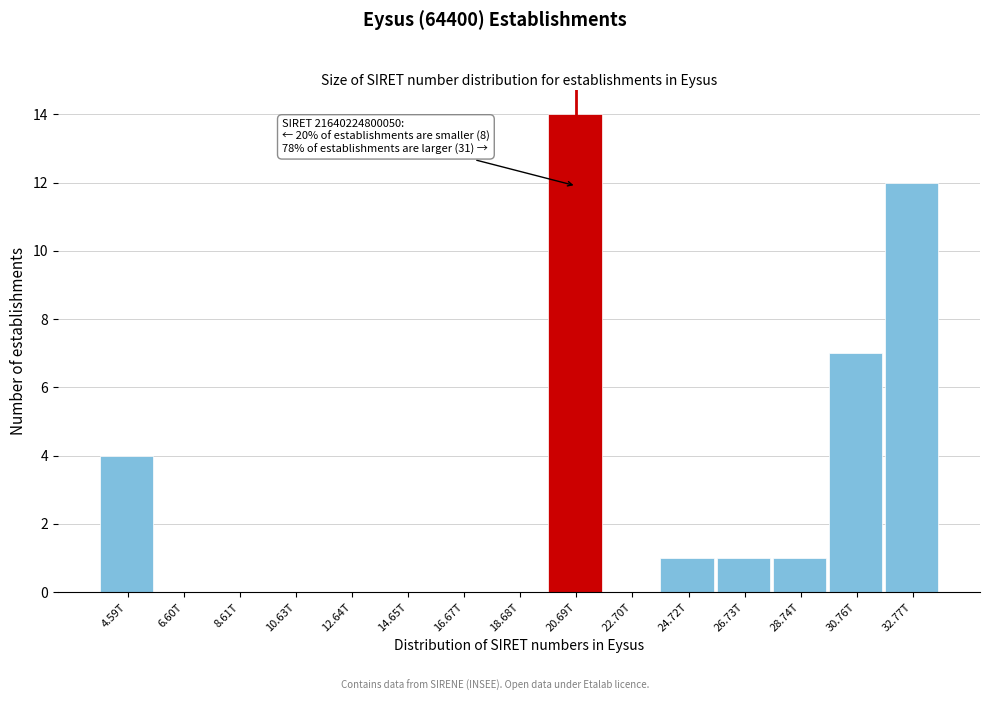

Reading right to left, what are all the values shown in this chart?

32.77T=12	30.76T=7	28.74T=1	26.73T=1	24.72T=1	22.70T=0	20.69T=14	18.68T=0	16.67T=0	14.65T=0	12.64T=0	10.63T=0	8.61T=0	6.60T=0	4.59T=4